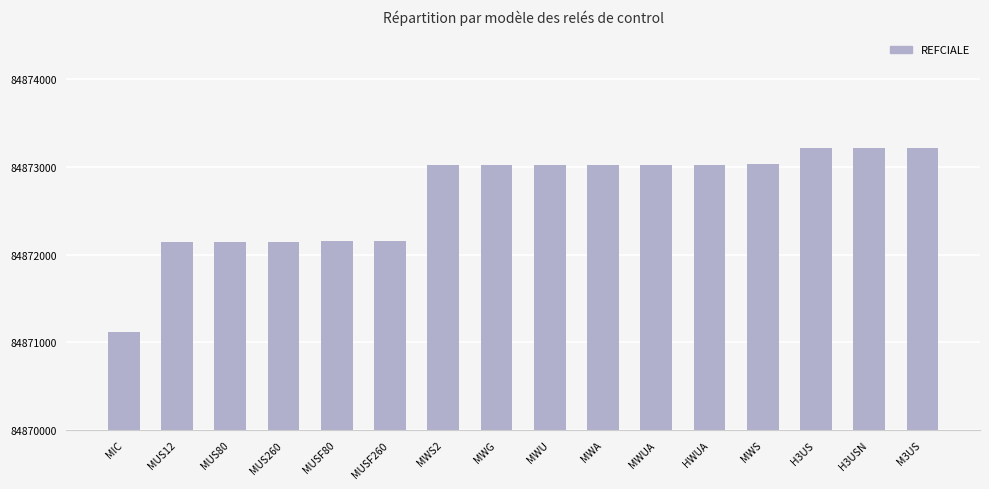

Which category has the lowest value across all series?

MIC